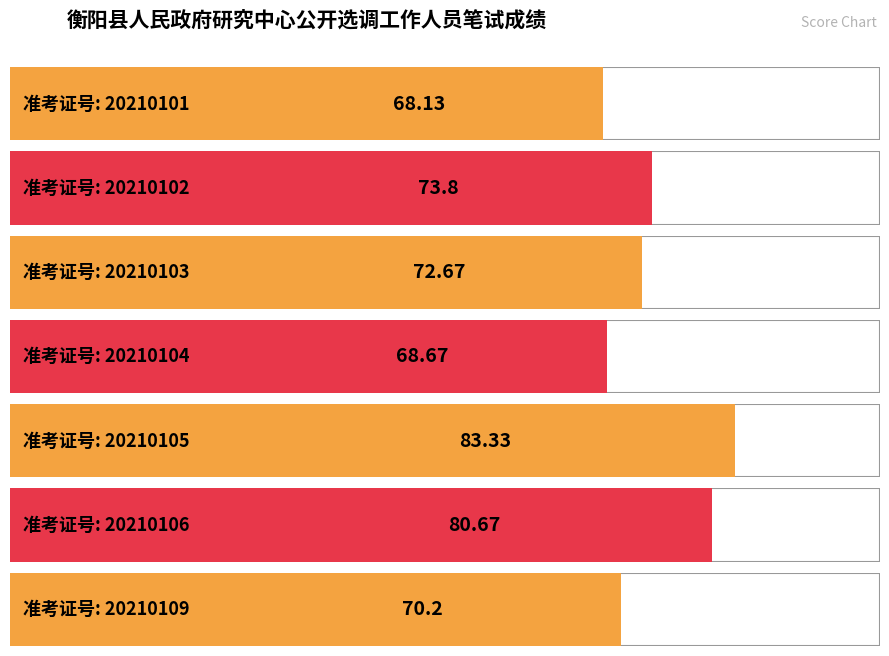

Which label corresponds to the smallest value in the chart?

20210101